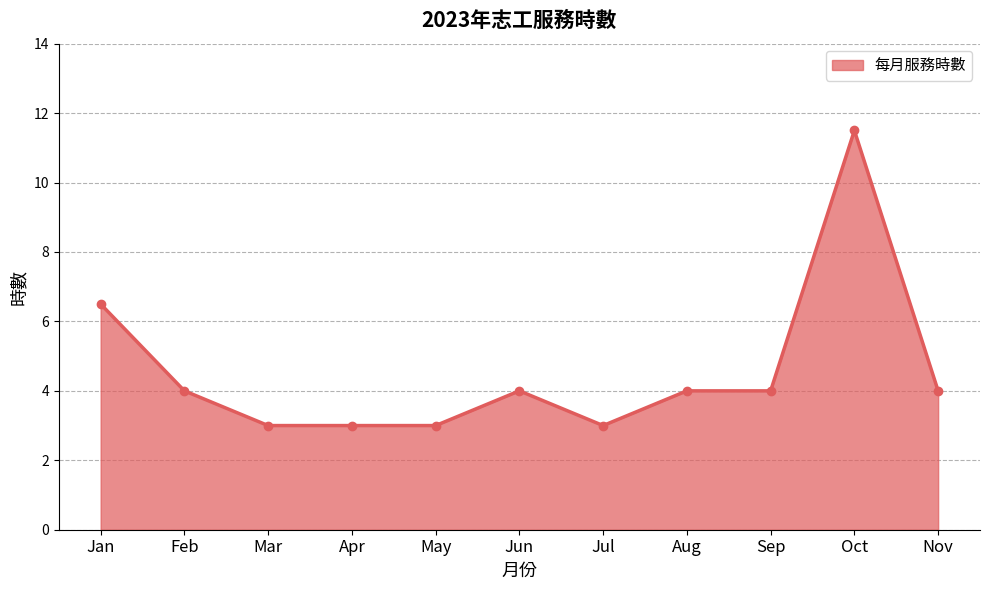

What is the sum of all values?

50.0